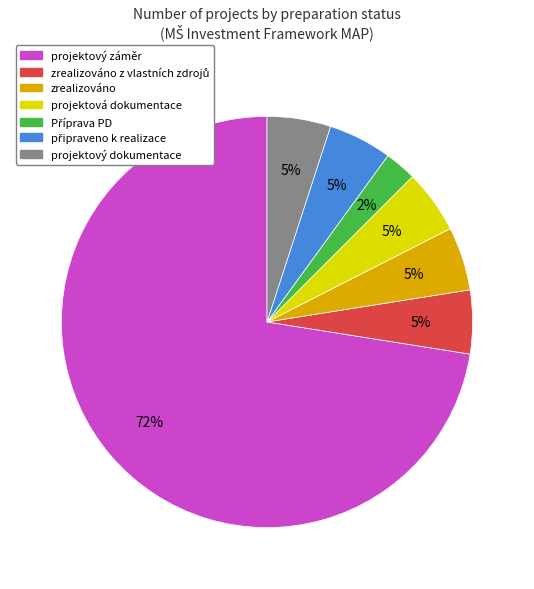

Is there a majority slice in this chart?

Yes